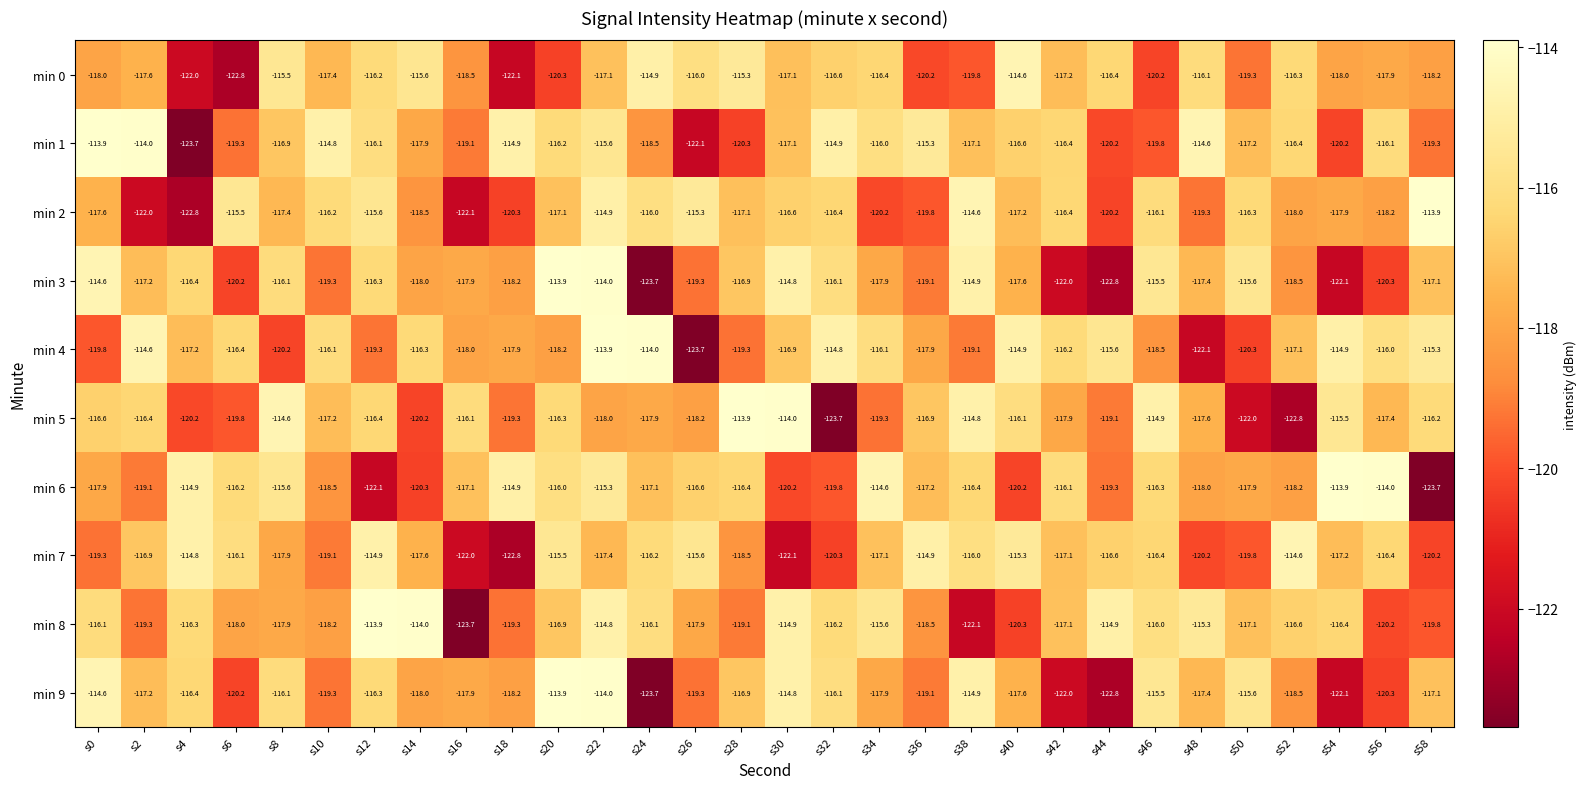

Which category has the lowest value in the min 3 series?

s24